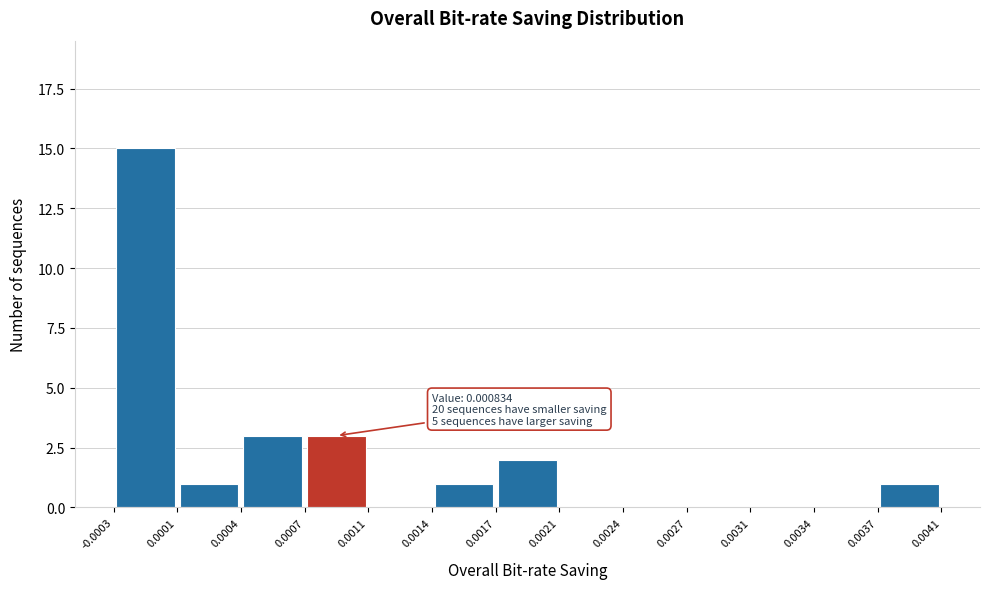

Over which range of the x-axis is the bar tallest?

-0.0003 to 0.0001